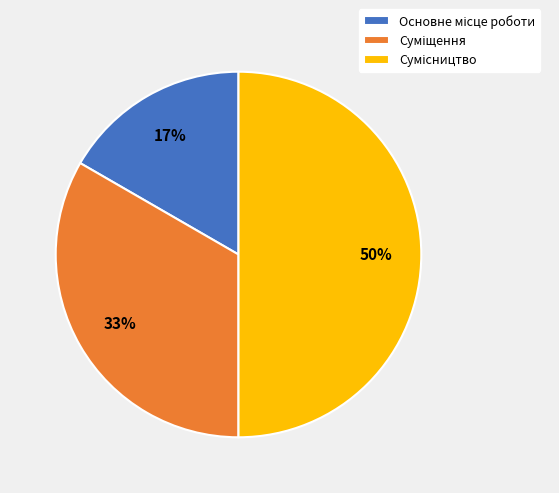

To the nearest percent, what is the difference between the largest and smallest slice percentages?

33%